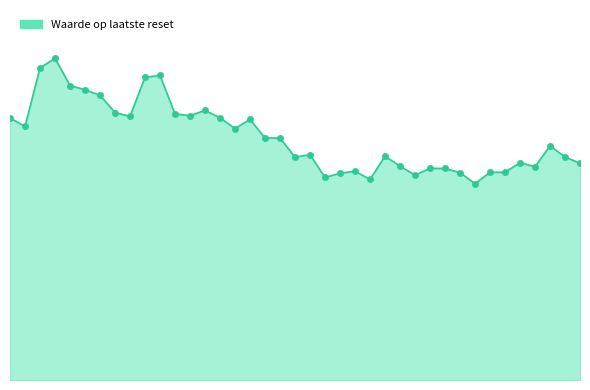

Is this an area chart (filled region under the line)?

Yes